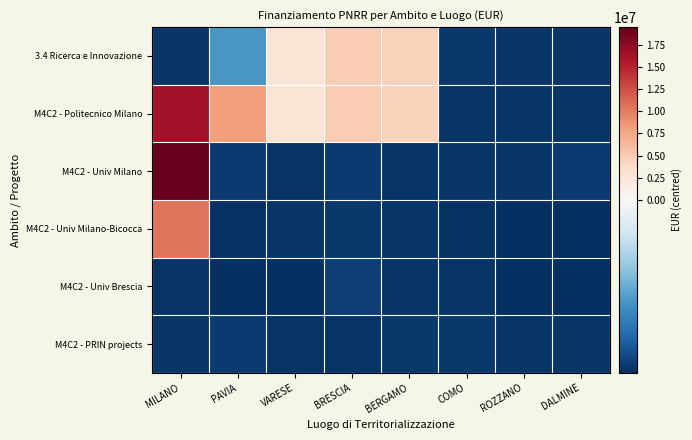

Reading left to right, list all the values displayed in this chart.

3.4 Ricerca e Innovazione: MILANO=-2090326.8	PAVIA=-1243841.7	VARESE=2718933.3	BRESCIA=4880445.3	BERGAMO=4520193.3	COMO=-2070835.6	ROZZANO=-2082409.2	DALMINE=-2078078.1
M4C2 - Politecnico Milano: MILANO=16408515.3	PAVIA=8122716.3	VARESE=2718933.3	BRESCIA=4880445.3	BERGAMO=4520193.3	COMO=-2100435.6	ROZZANO=-2082409.2	DALMINE=-2096677.2
M4C2 - Univ Milano: MILANO=19470660.3	PAVIA=-2048407.7	VARESE=-2103275.1	BRESCIA=-2059493.8	BERGAMO=-2100391.1	COMO=-2080724.2	ROZZANO=-2082409.2	DALMINE=-2046659.7
M4C2 - Univ Milano-Bicocca: MILANO=10464354.3	PAVIA=-2118919.7	VARESE=-2092016.3	BRESCIA=-2071221.6	BERGAMO=-2101655.2	COMO=-2117128.8	ROZZANO=-2144471.7	DALMINE=-2144471.7
M4C2 - Univ Brescia: MILANO=-2108347.9	PAVIA=-2144471.7	VARESE=-2144471.7	BRESCIA=-2024688.3	BERGAMO=-2098159.2	COMO=-2100435.6	ROZZANO=-2144471.7	DALMINE=-2144471.7
M4C2 - PRIN projects: MILANO=-2090326.8	PAVIA=-2048407.7	VARESE=-2103275.1	BRESCIA=-2095695.4	BERGAMO=-2070585.1	COMO=-2070835.6	ROZZANO=-2082409.2	DALMINE=-2078078.1